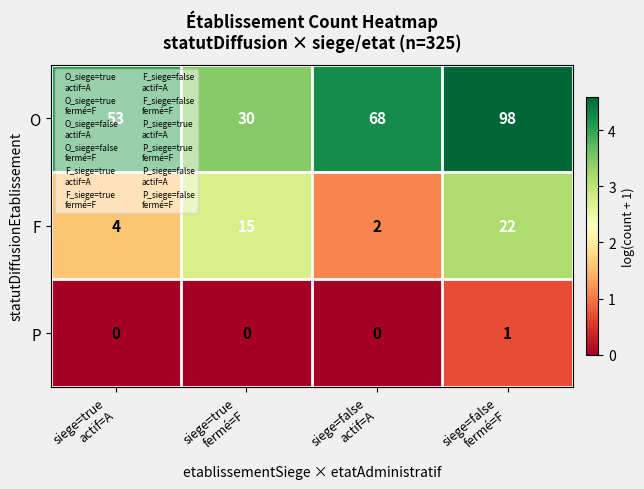

Count the number of data series in this chart.

3